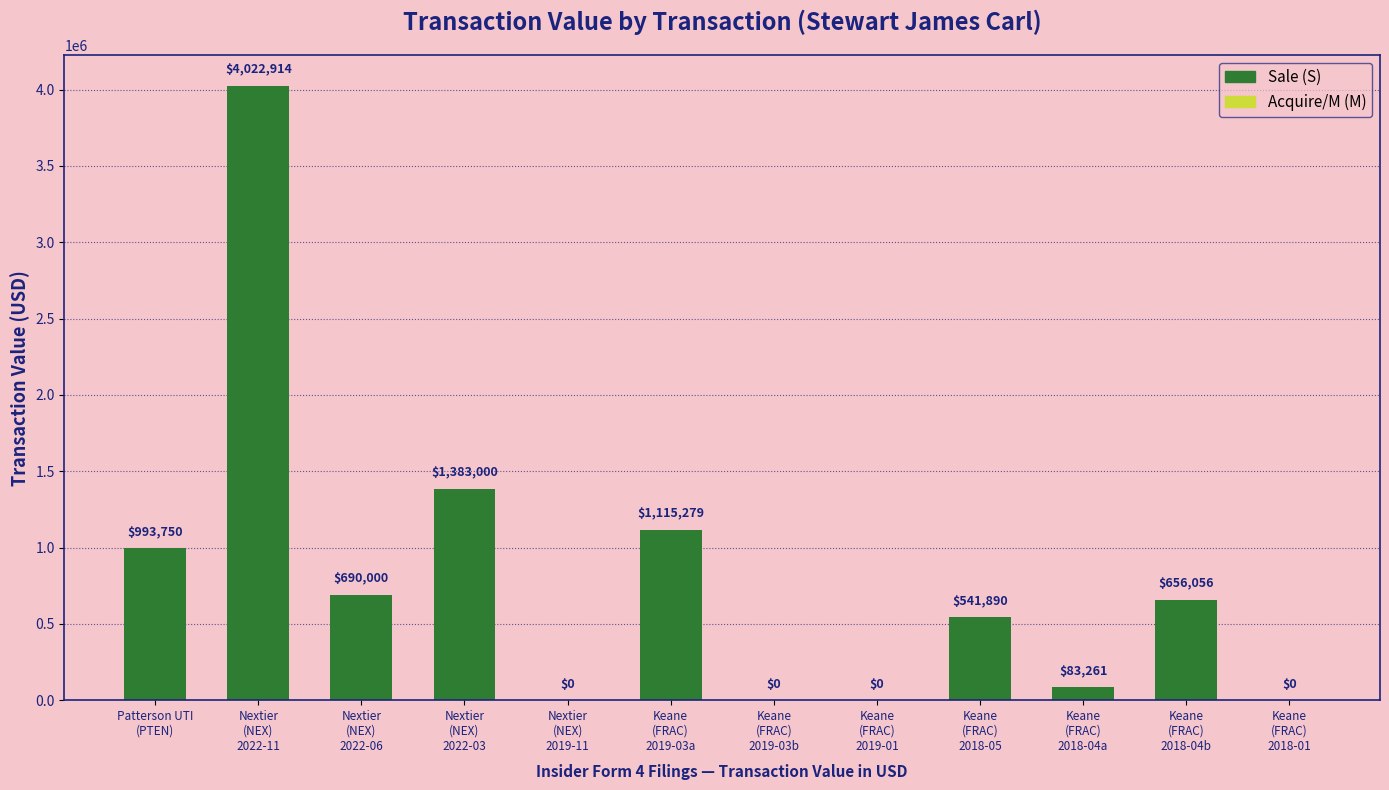

How many categories are shown in the chart?

8